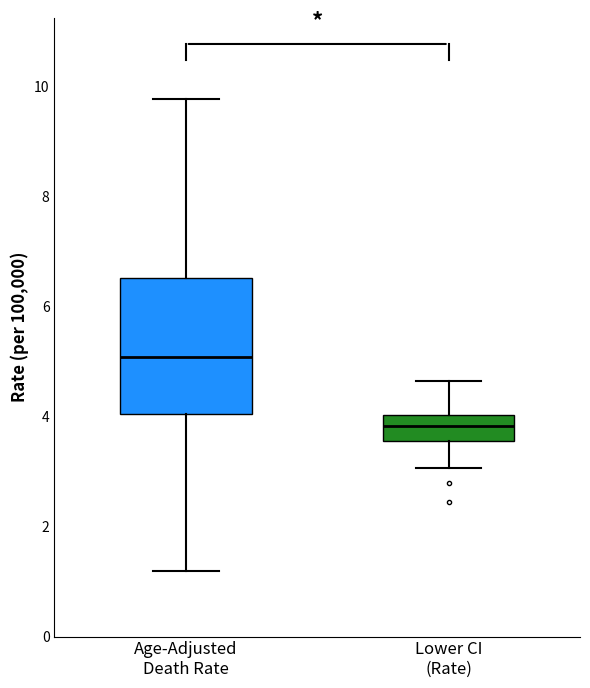

Reading left to right, read every box against the y-axis: the position of its median line, the range the box covers, and the ends of its whiskers. The values are not printed on the chart, so give them approximately, as read against the axis.

Age-Adjusted Death Rate: median 5.0, box 4.0 to 6.6, whiskers 1.2 to 9.8
Lower CI (Rate): median 3.8, box 3.6 to 4.0, whiskers 3.0 to 4.6